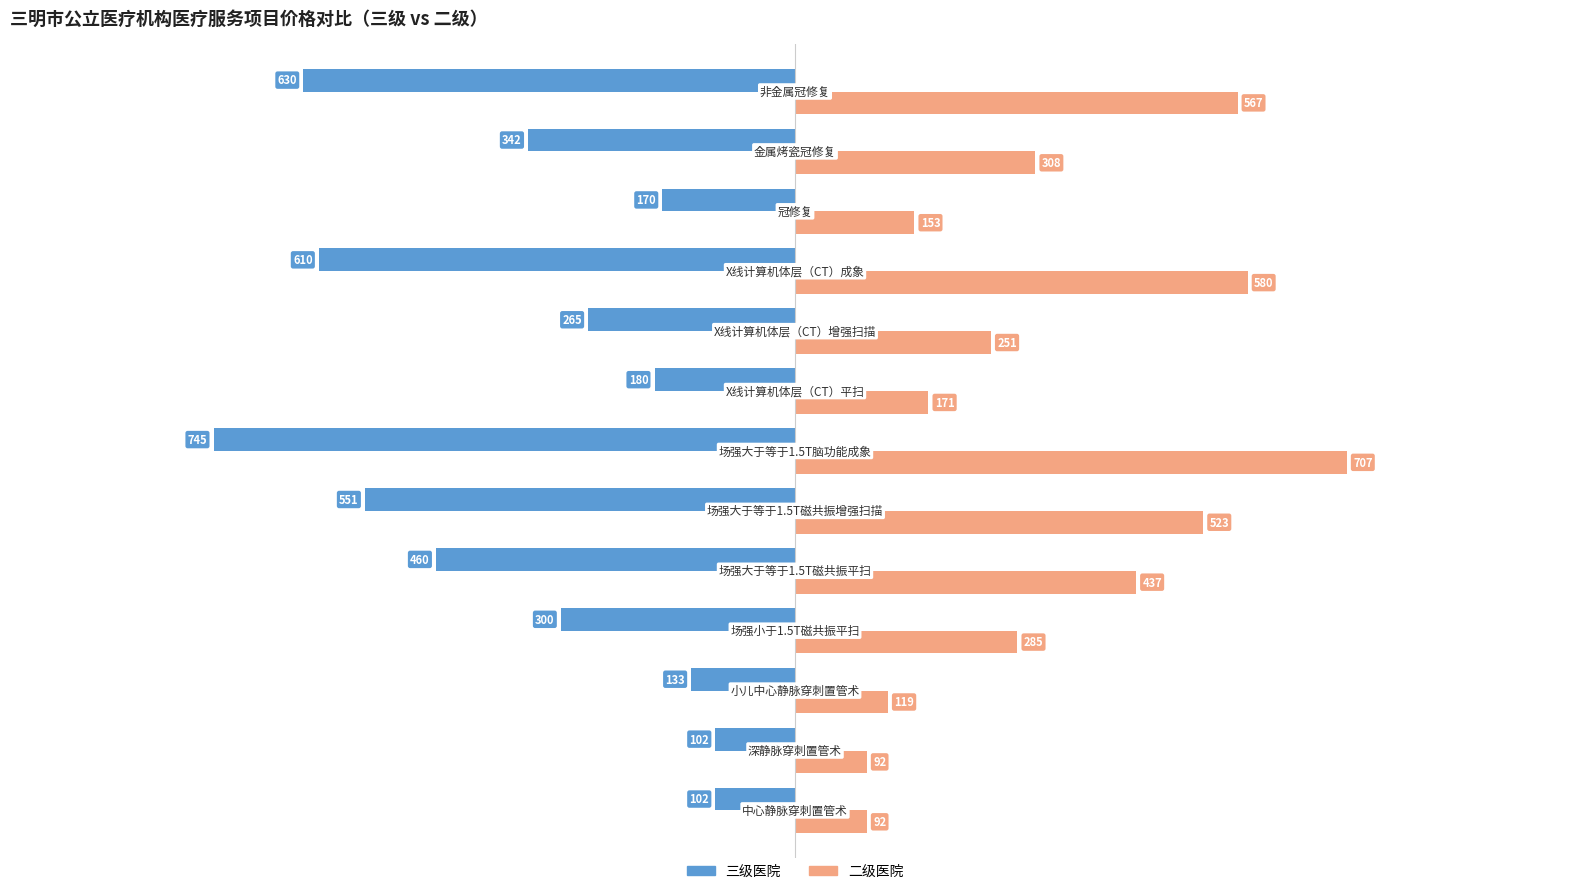

Which series has the largest total across all categories?

二级医院